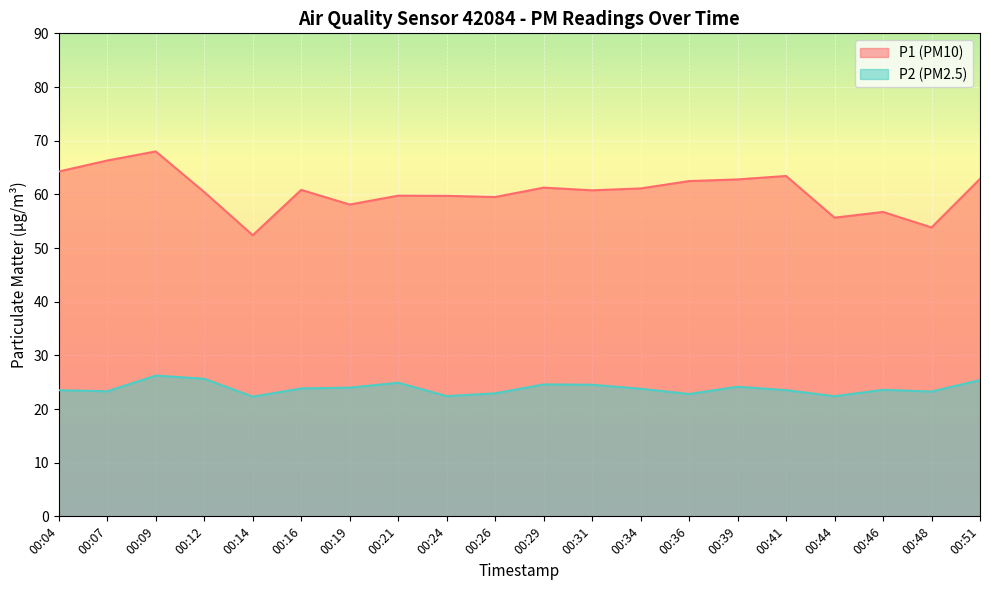

Does the chart display data point markers on the line(s)?

No